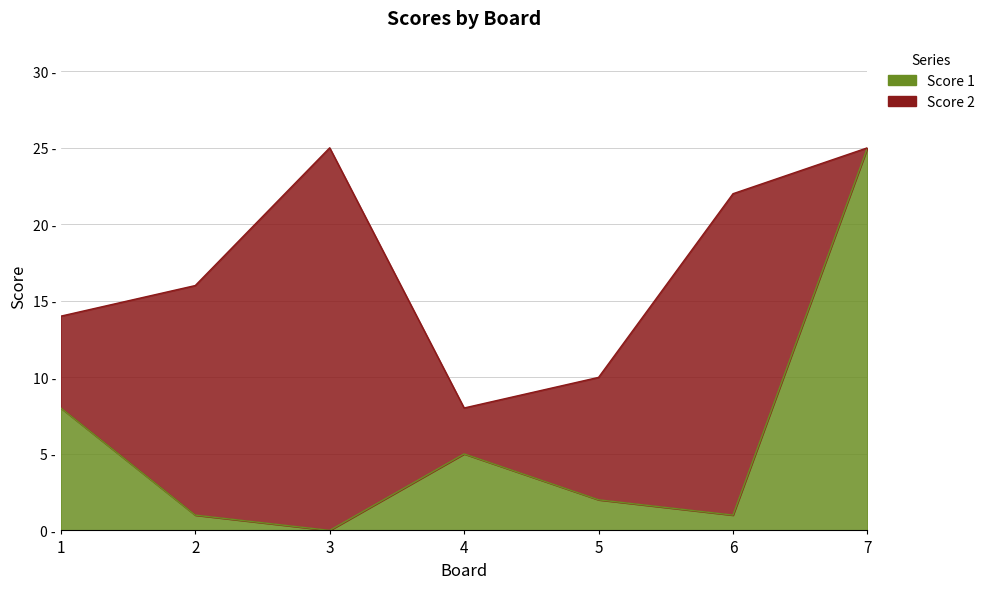

What is the difference between the maximum and minimum values?

25